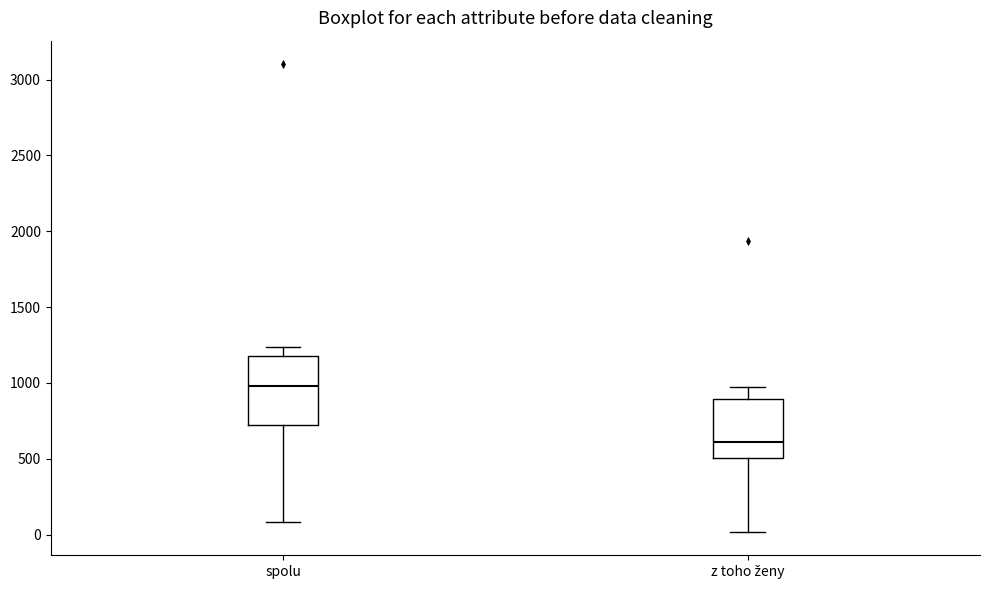

Where does the upper whisker of the box for spolu end on the y-axis? The values are not printed on the chart, so give them approximately, as read against the axis.

1250